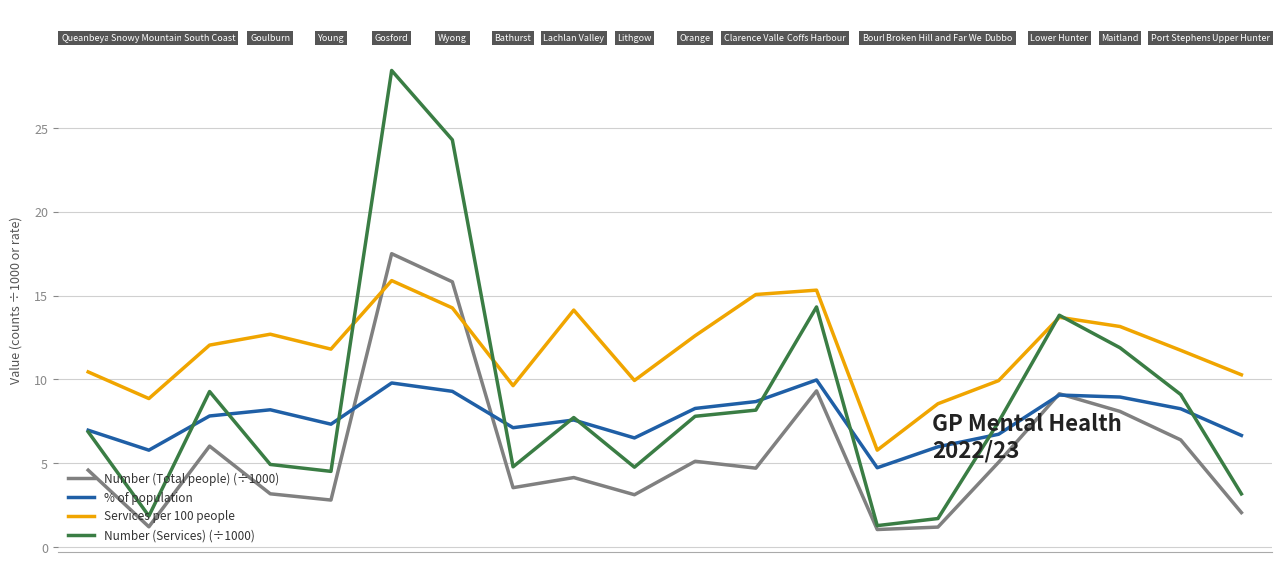

What are all the series names shown in the legend?

Number (Total people) (÷1000), % of population, Services per 100 people, Number (Services) (÷1000)